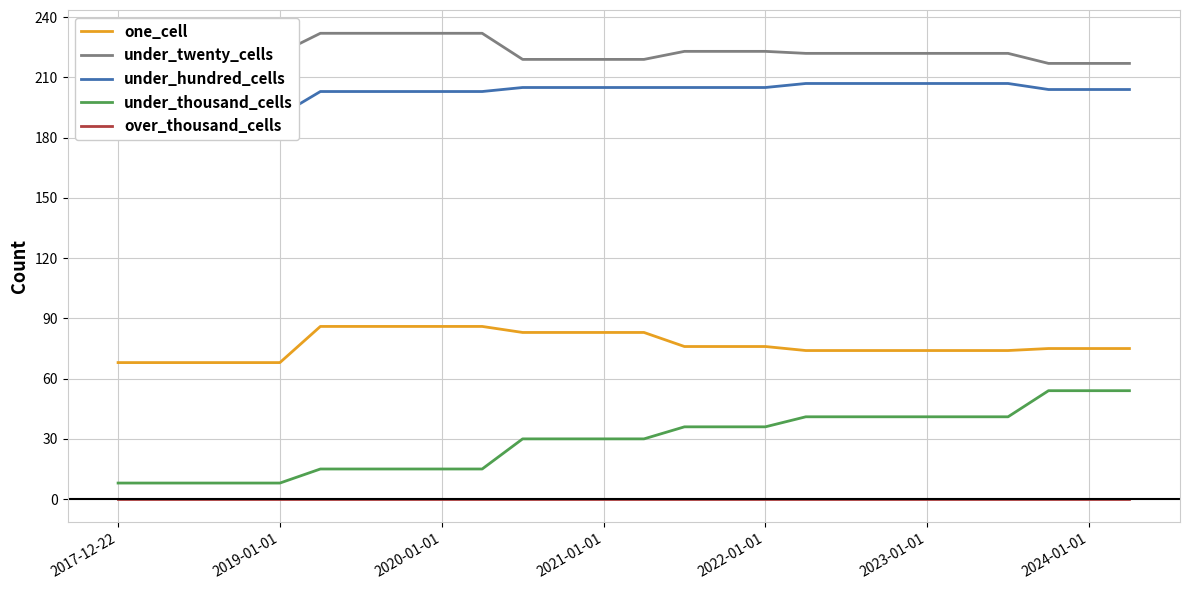

True or false: over_thousand_cells and under_thousand_cells intersect in this chart.

False